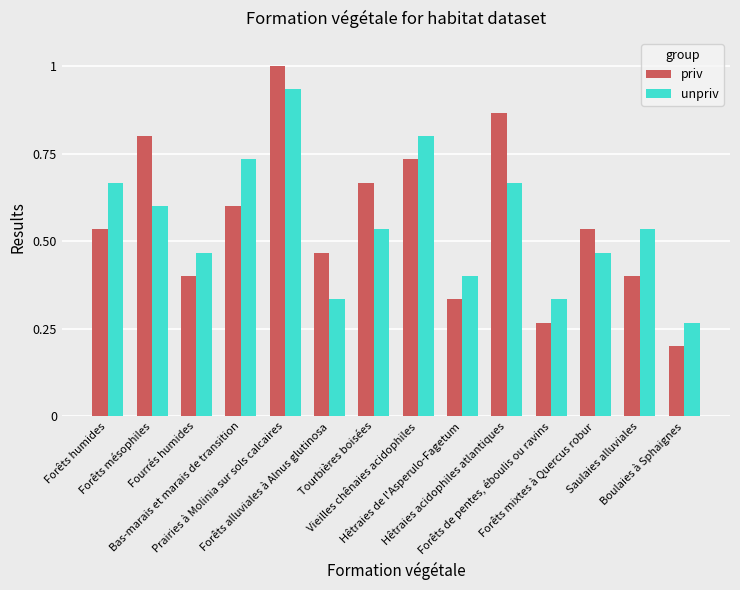

What is the greatest value displayed?

1.0